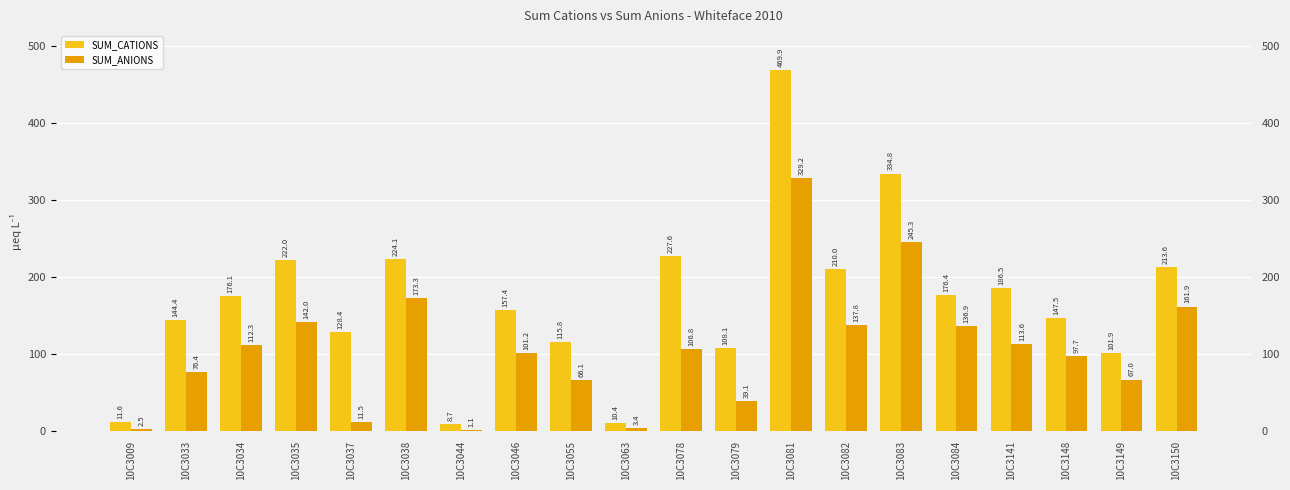

List the series in order of their overall mean, lowest first.

SUM_ANIONS, SUM_CATIONS